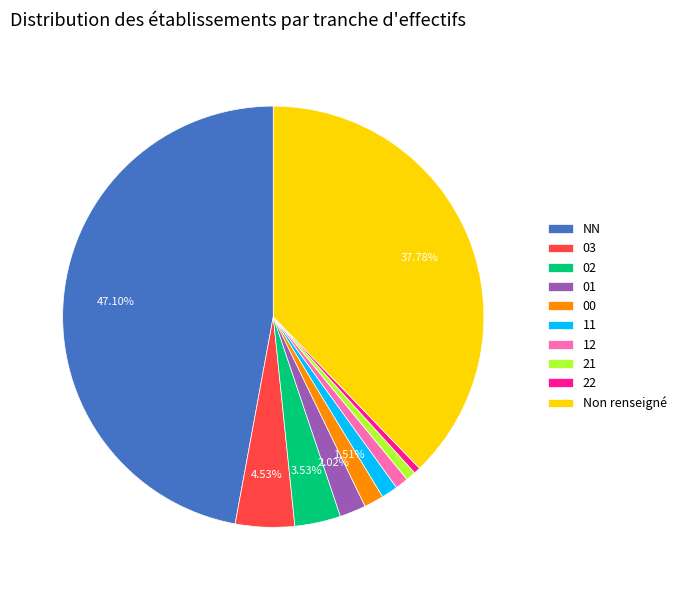

What percentage is the 02 slice, to the nearest percent?

4%